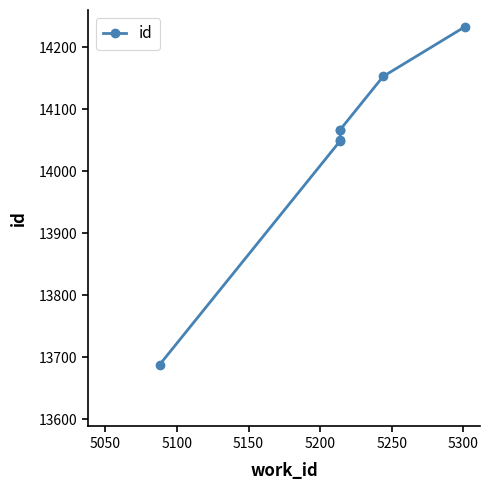

What is the smallest value displayed?

13688